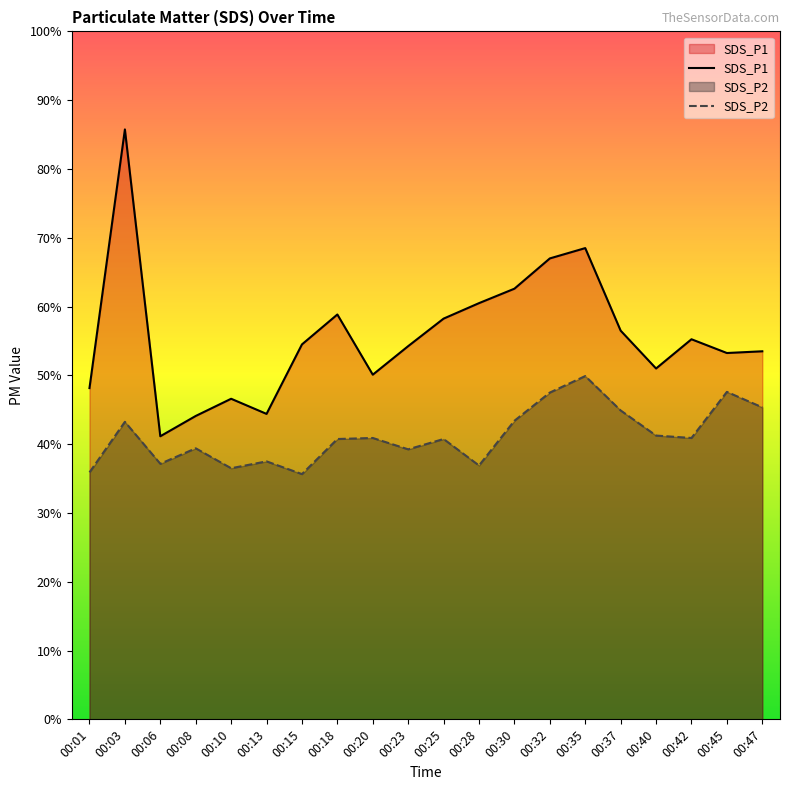

True or false: SDS_P1 and SDS_P2 cross at least once.

False